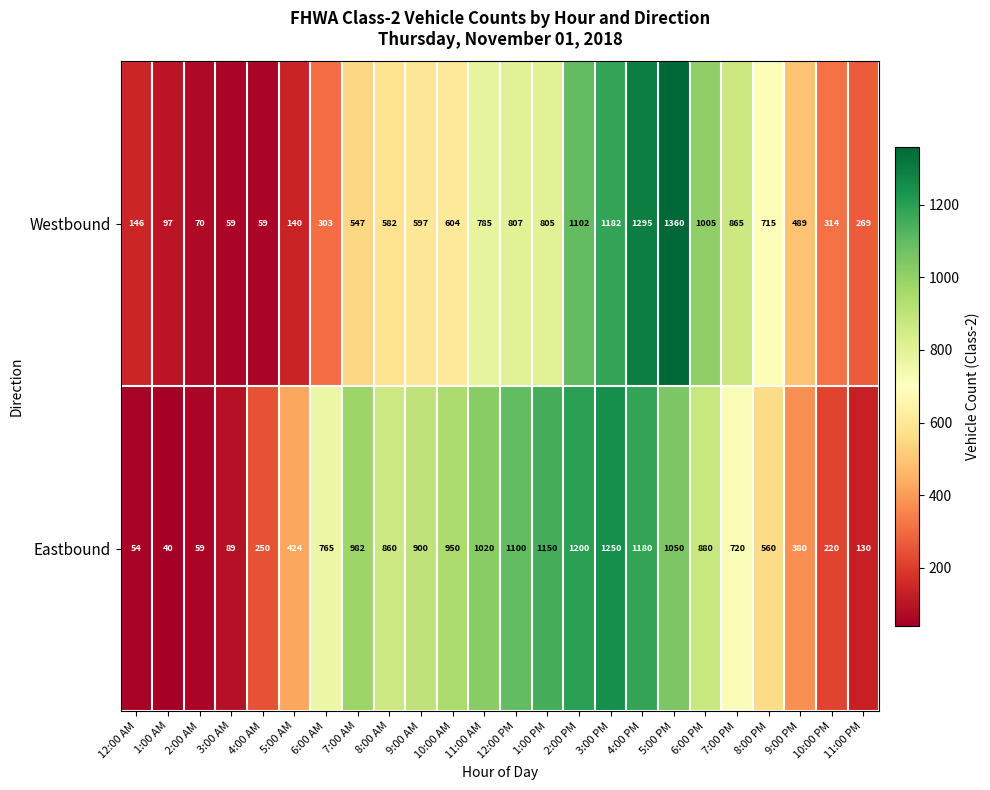

True or false: Eastbound has a value of 1248 at 10:00 AM.

False